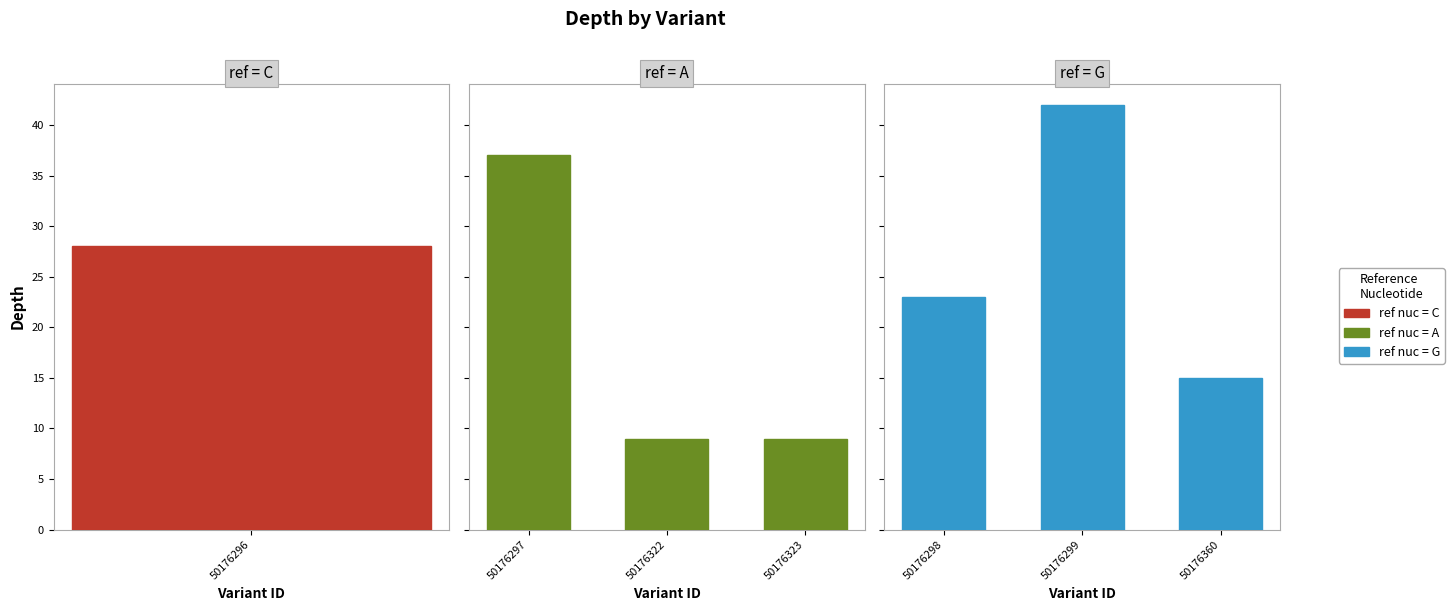

True or false: ref=G has a value of 15 at 50176360.

True